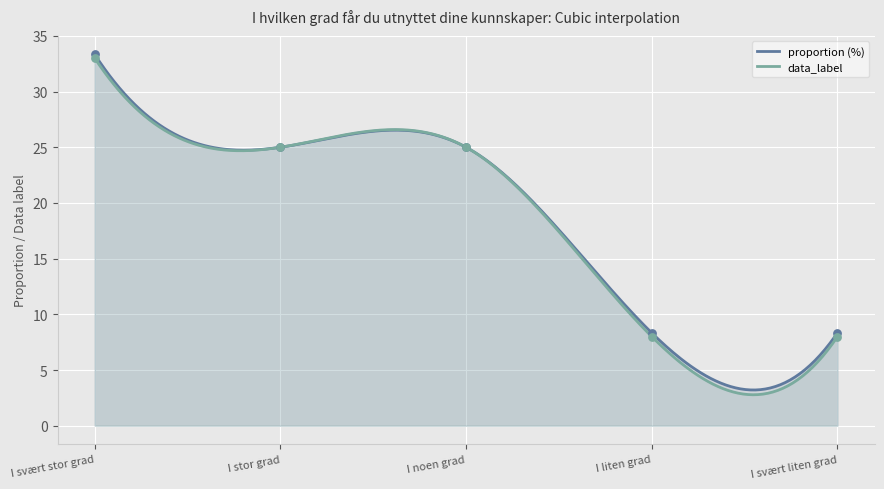

What is the minimum value for proportion (%)?

3.2